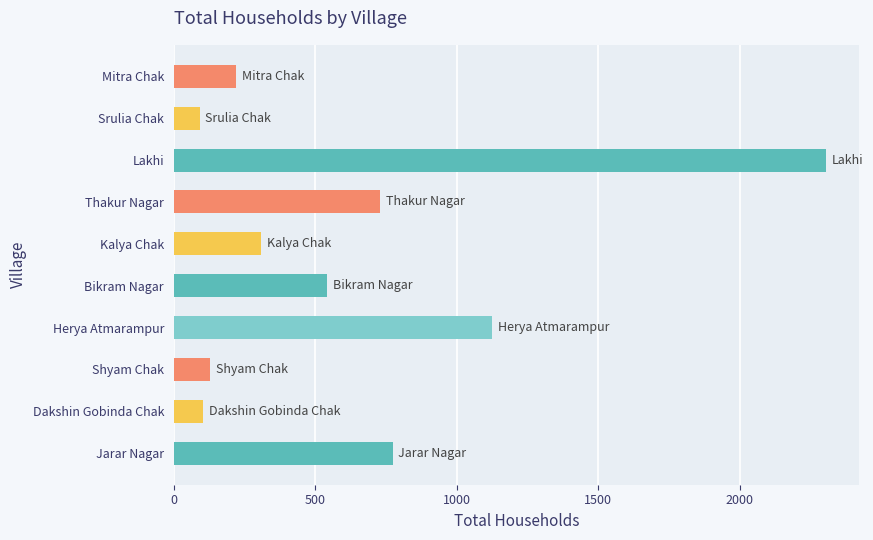

Where is the data nearest to the value 1198?

Herya Atmarampur